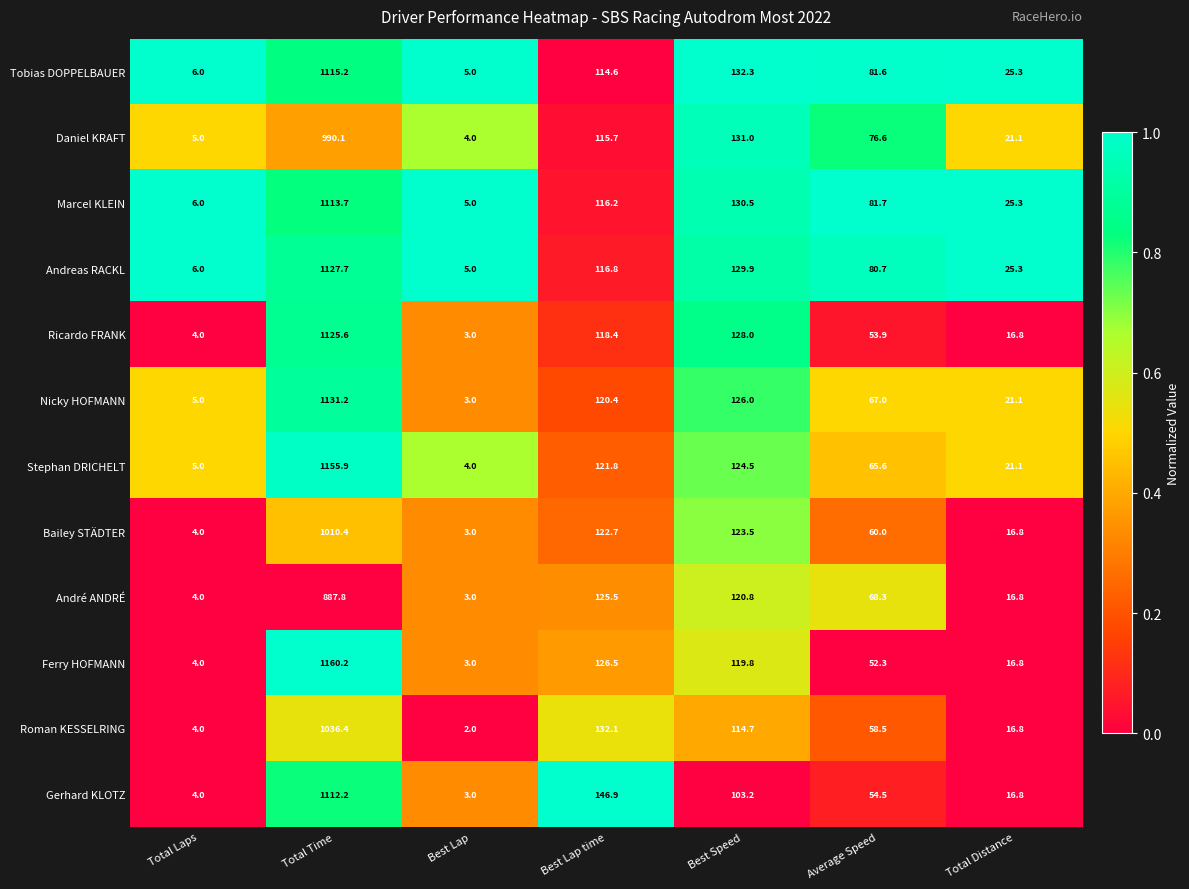

Which series has the largest range (max minus min)?

Ferry HOFMANN